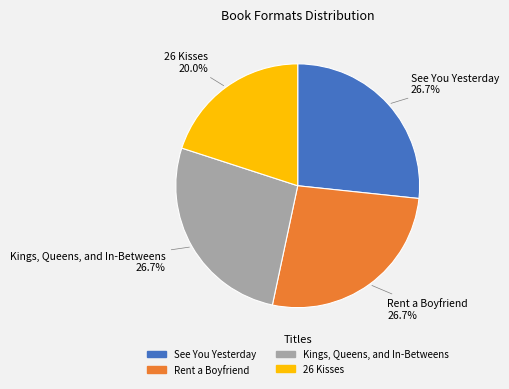

Which has a higher value, See You Yesterday or 26 Kisses?

See You Yesterday